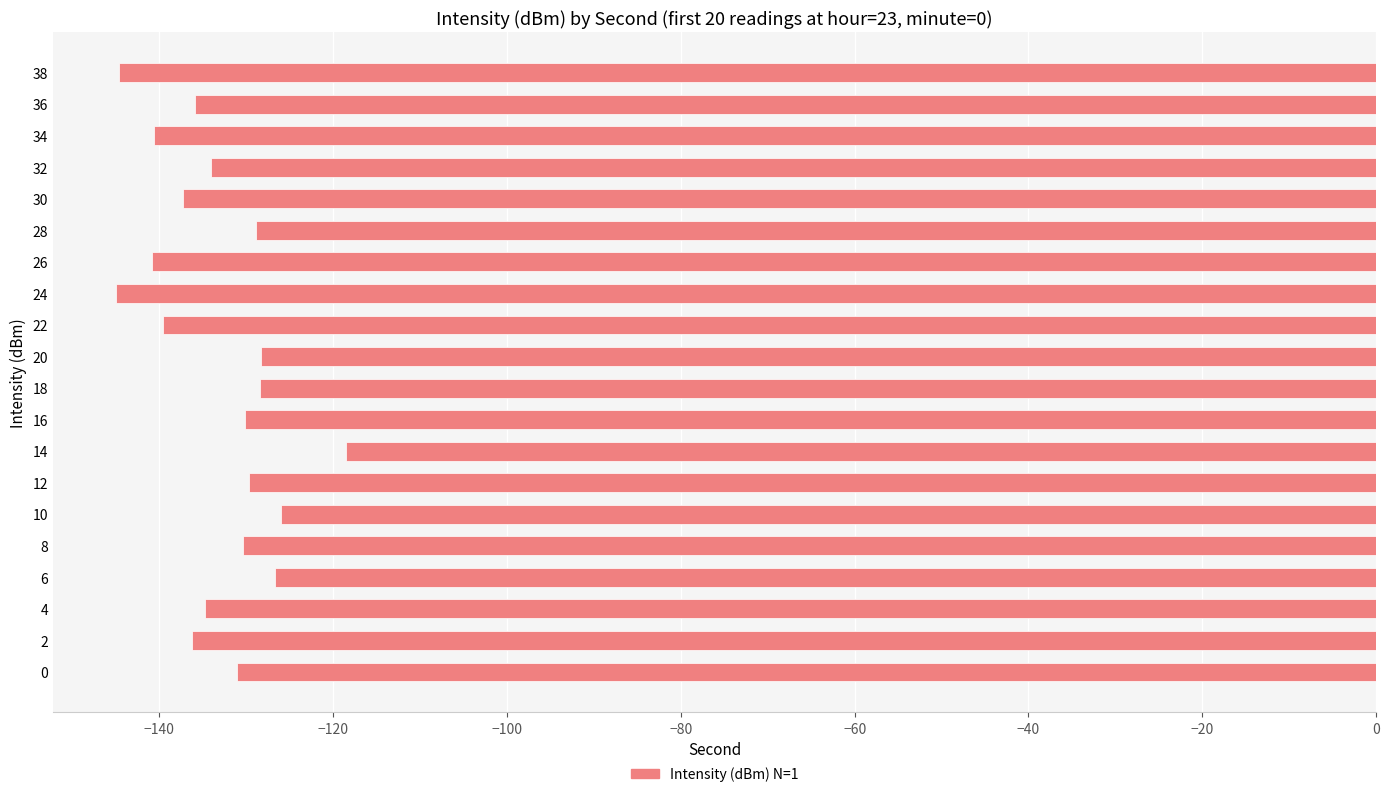

What is the difference between the maximum and minimum values?

26.5